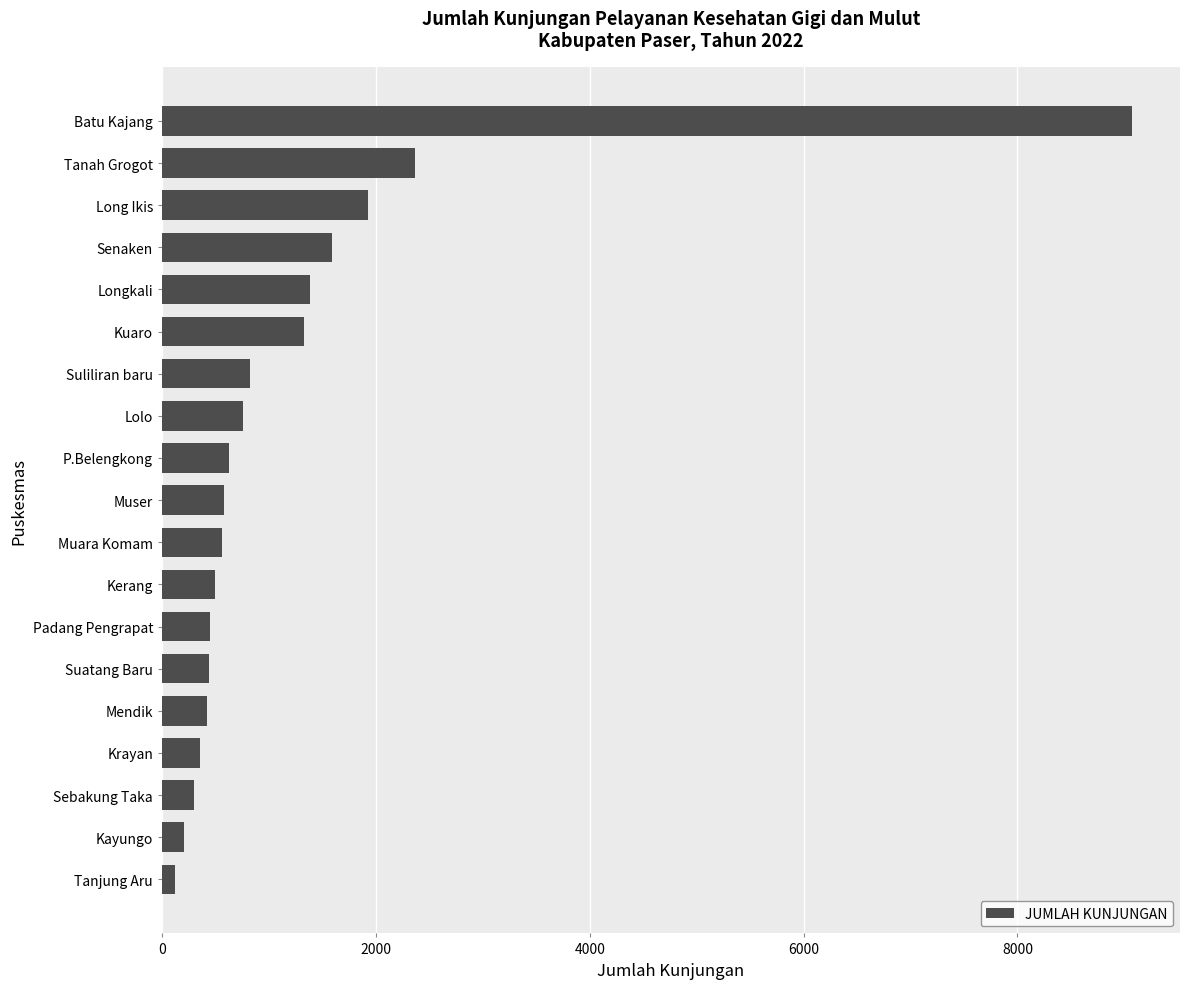

The value at P.Belengkong is 1064. True or false?

False